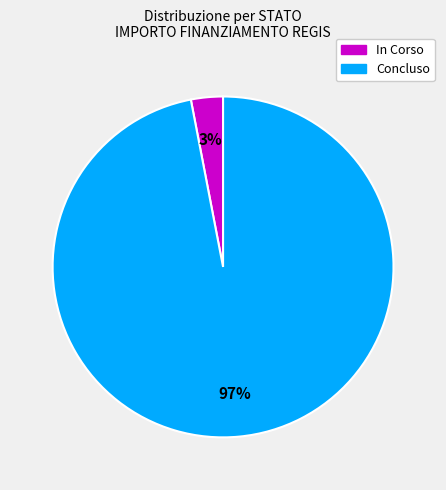

Do Concluso and In Corso together represent more than half of the pie?

Yes